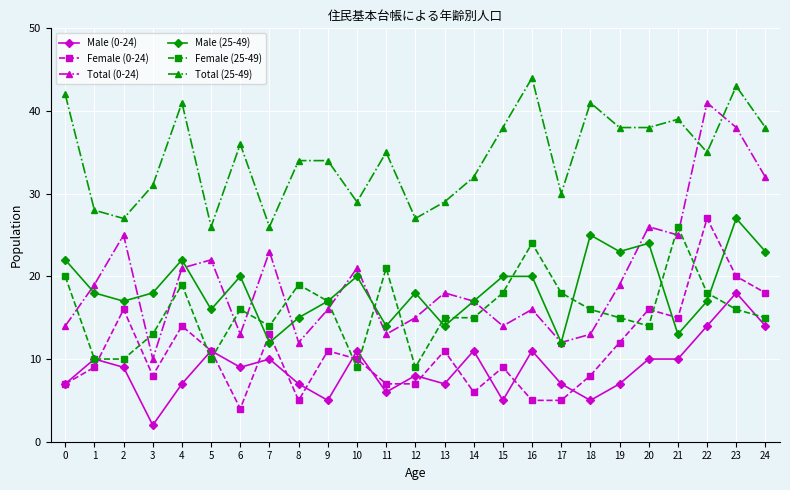

Which category has the highest value across all series?

16